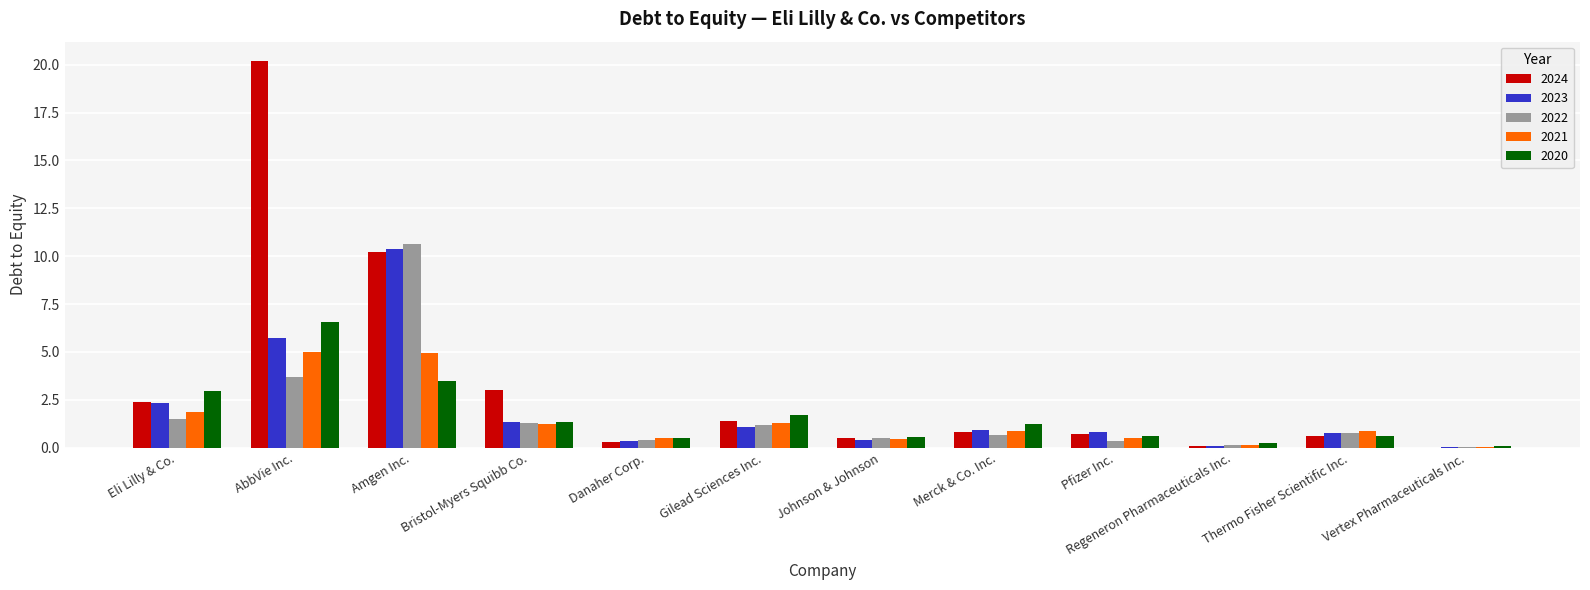

The 2021 series shows 2.0 at Gilead Sciences Inc.. True or false?

False